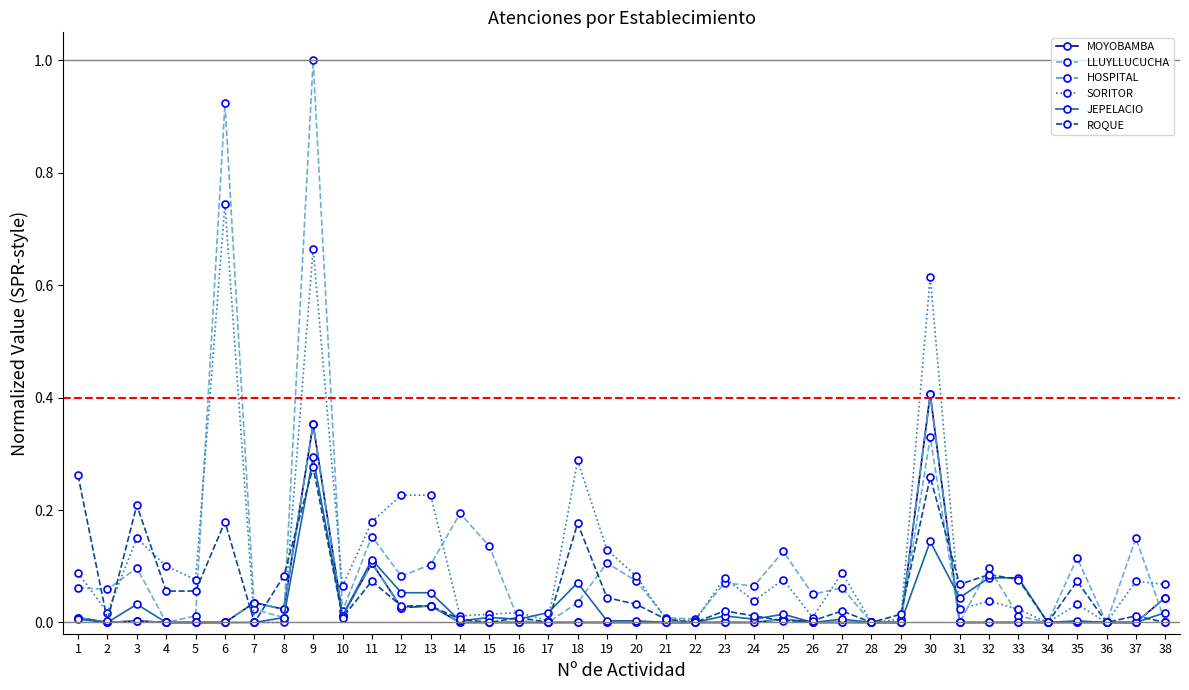

Is this an area chart (filled region under the line)?

No